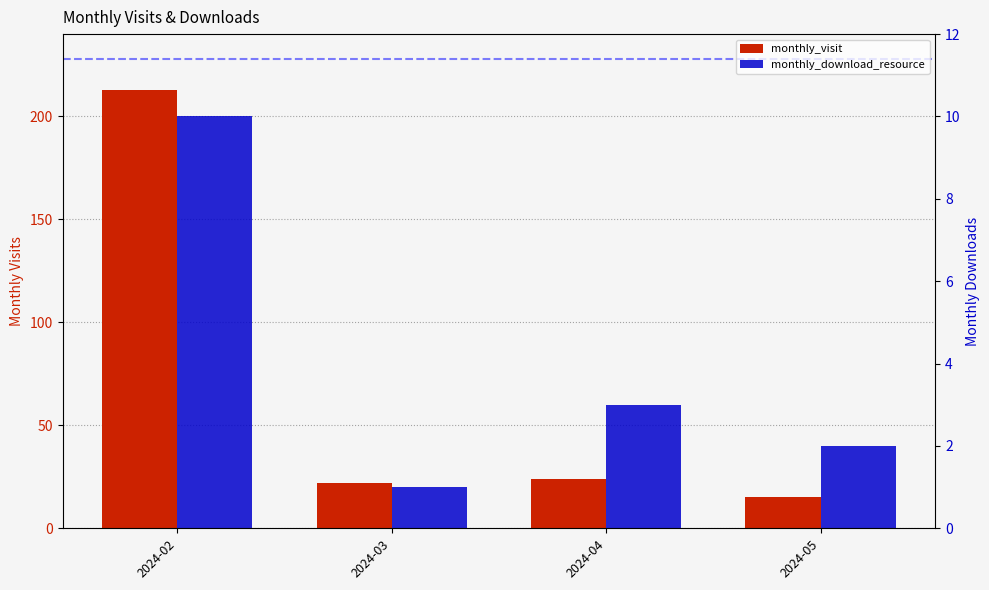

What is the value of the monthly_visit bar at the 2nd from the left?

22